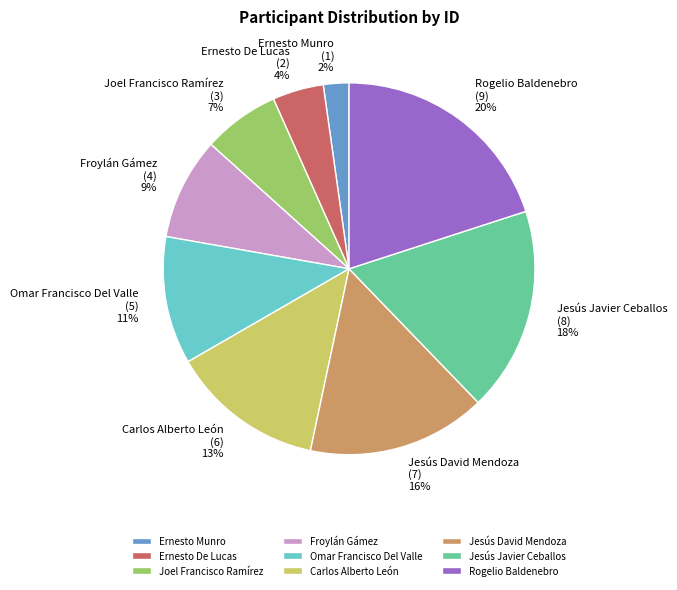

Is it true that Ernesto De Lucas is 4% of the pie?

True